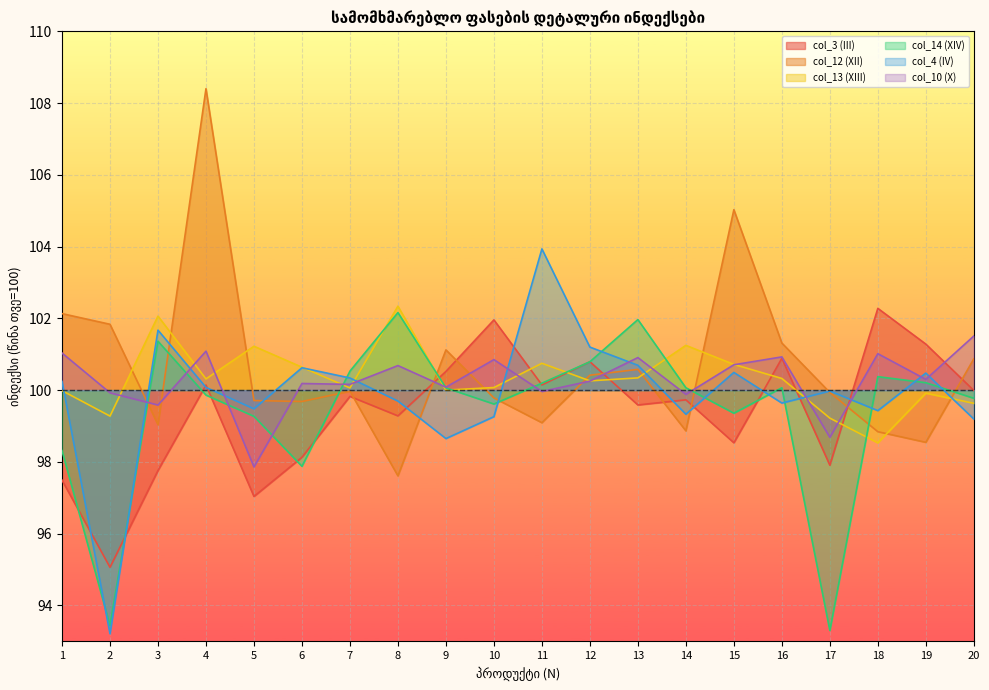

What is the spread (max minus min) of values at 17?

6.7